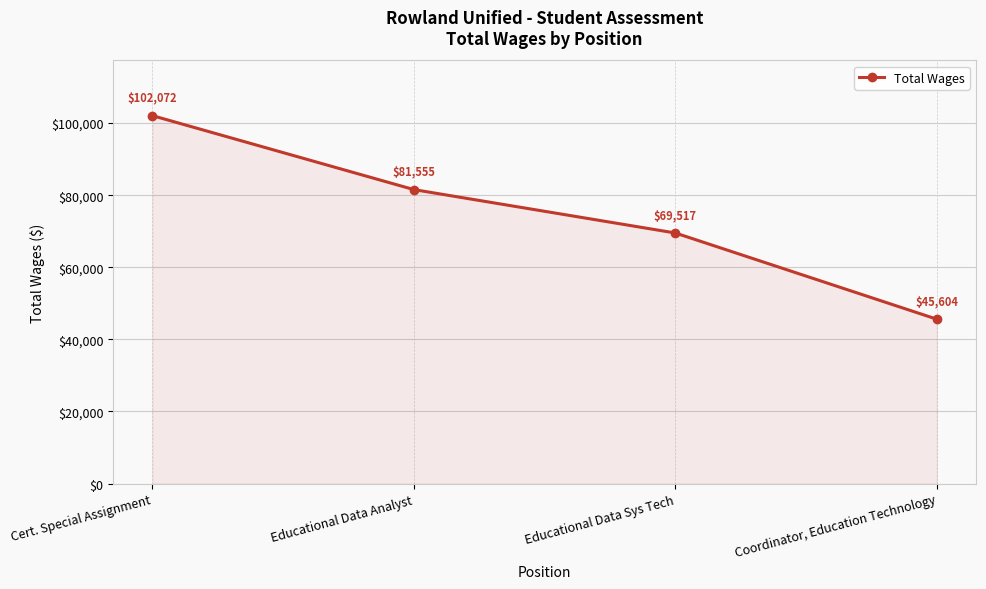

True or false: there are more than 1 points higher than both neighbors.

False